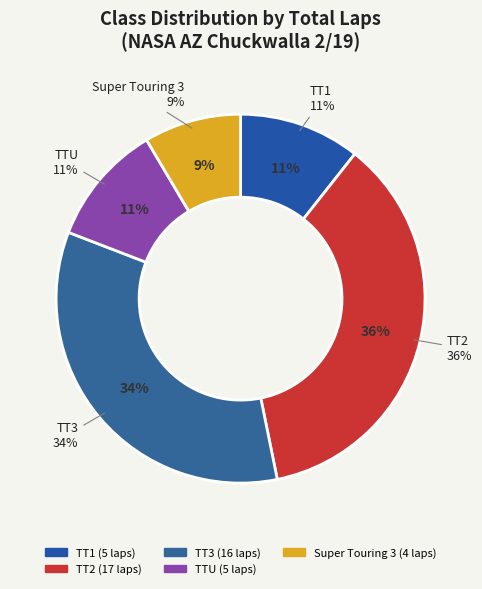

Rank the categories by value from highest to lowest.

TT2, TT3, TT1, TTU, Super Touring 3